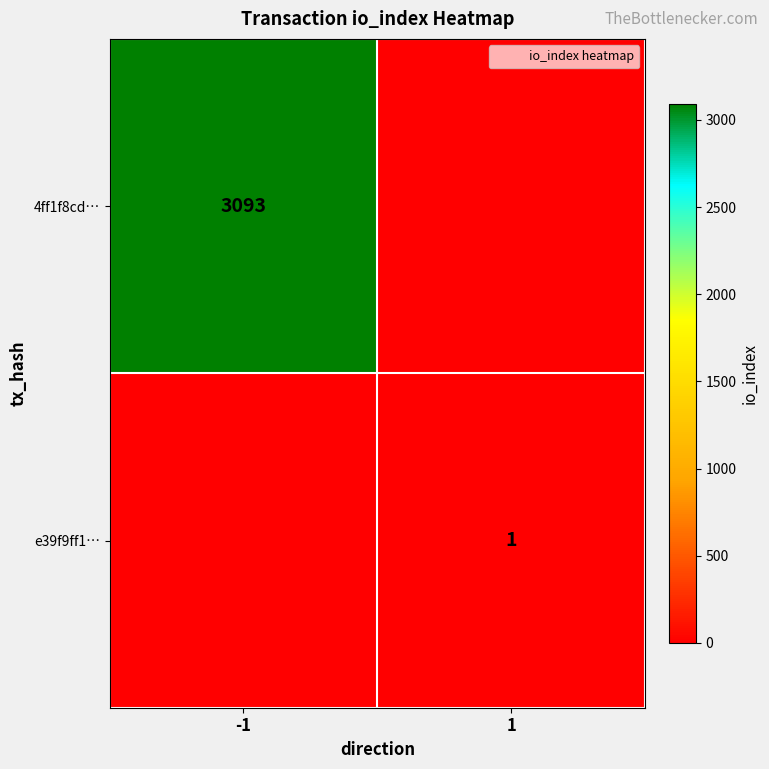

True or false: e39f9ff1… has a value of 0 at -1.

False